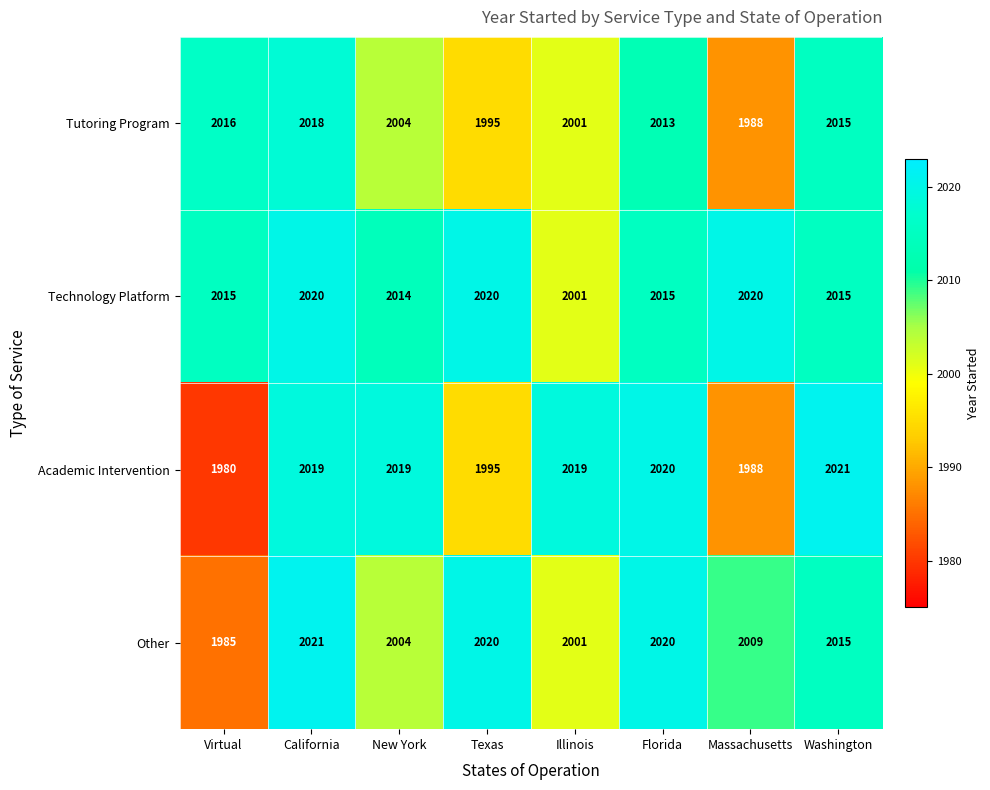

What is the sum of the Academic Intervention values at Texas and Illinois?

4014